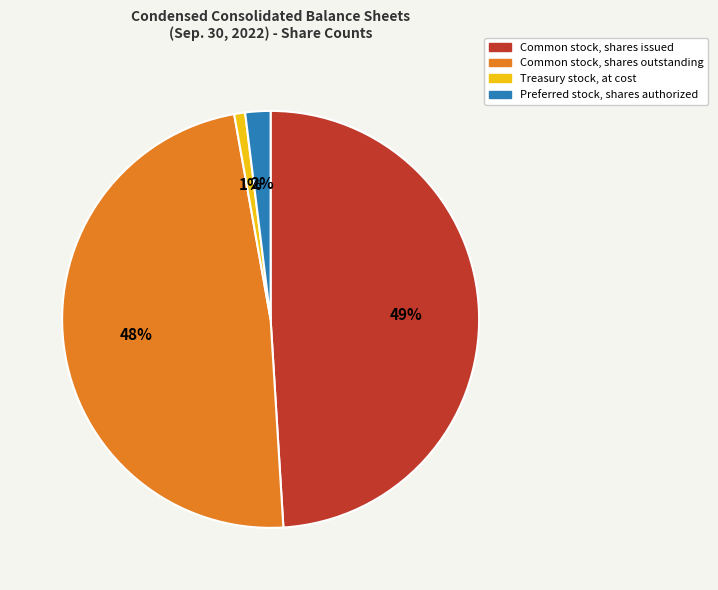

To the nearest percent, what percentage of the pie is Common stock, shares issued?

49%